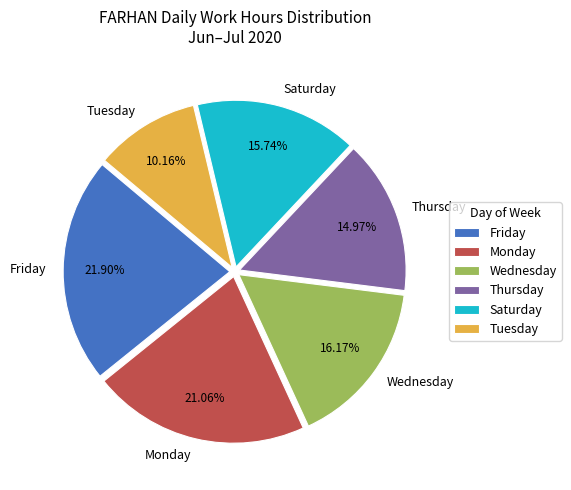

Combined, do Thursday and Saturday account for over 50%?

No